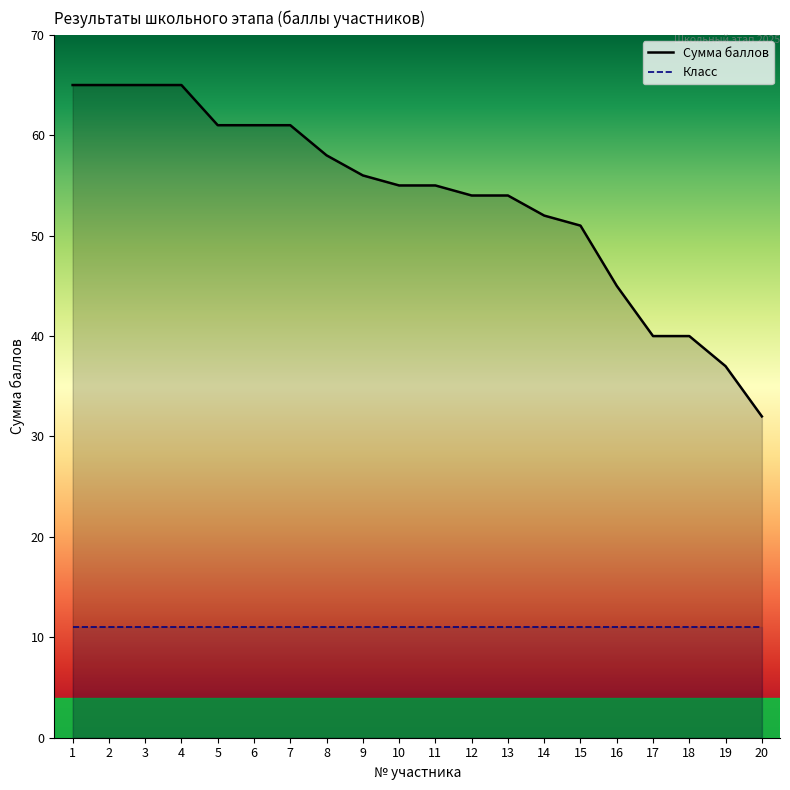

What is the maximum value shown in the chart?

65